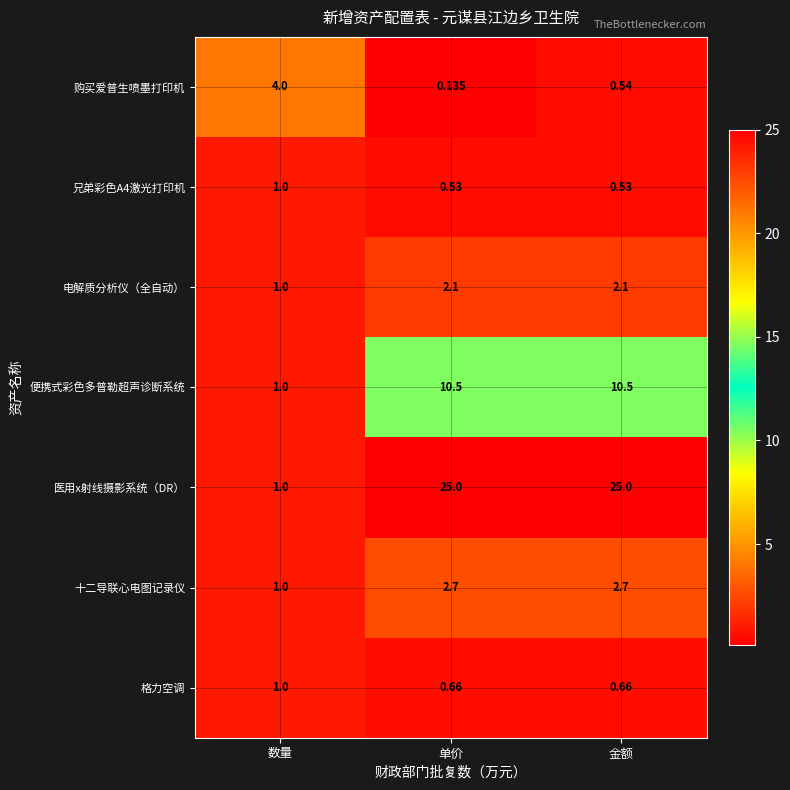

Which series has the largest total across all categories?

医用x射线摄影系统（DR）